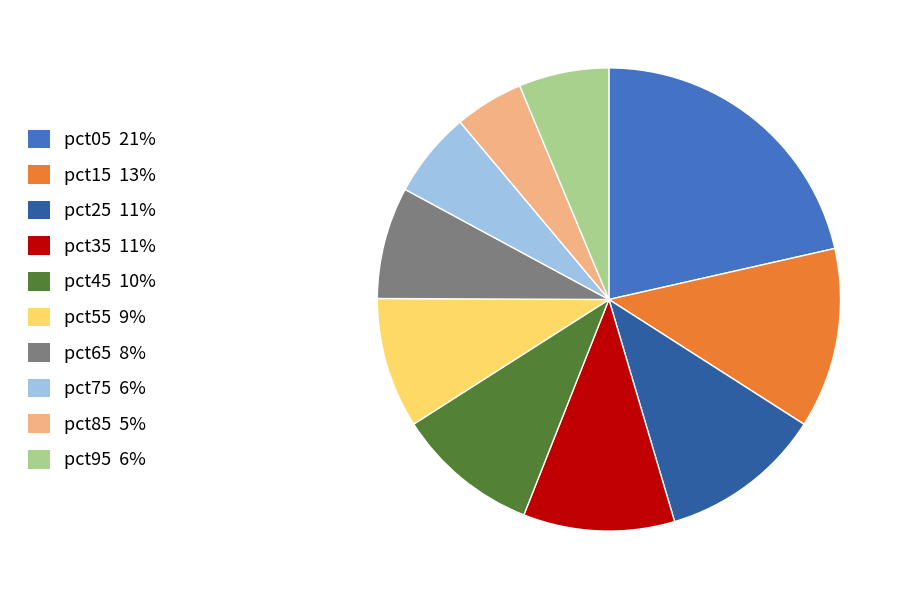

The pct35 slice represents 11% of the pie. True or false?

True